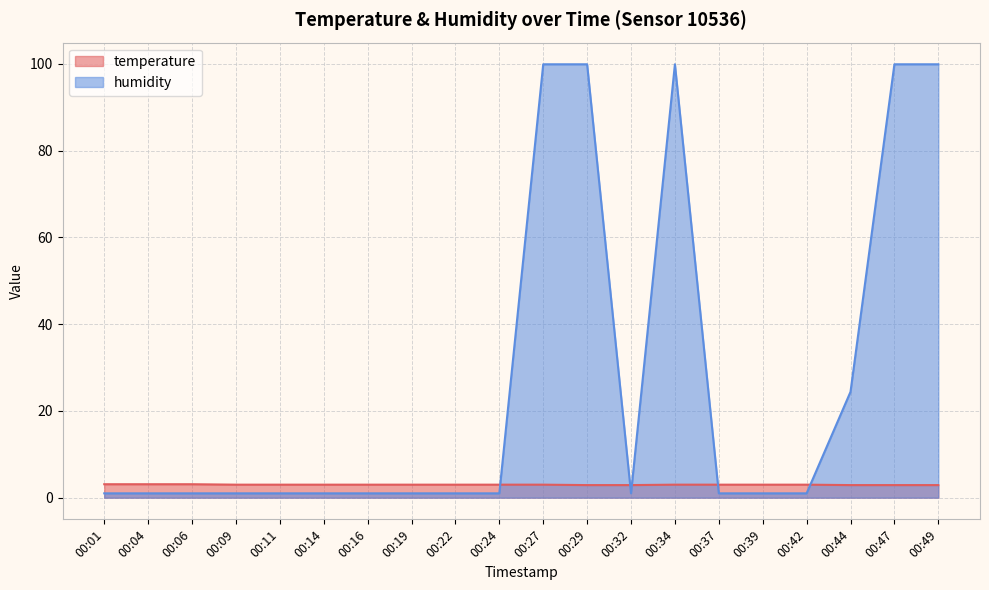

Between which two adjacent categories do temperature and humidity first intersect?

00:24 and 00:27